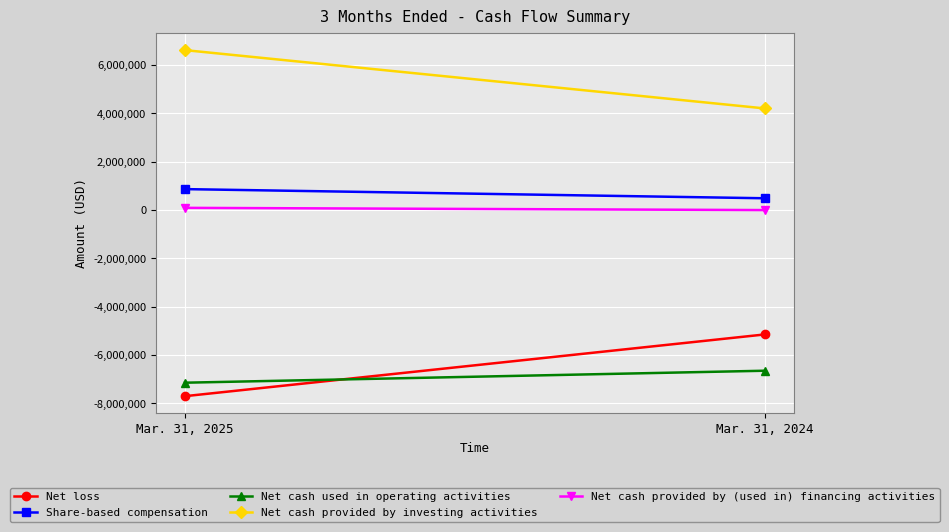

Which has a higher value, Mar. 31, 2025 or Mar. 31, 2024?

Mar. 31, 2024